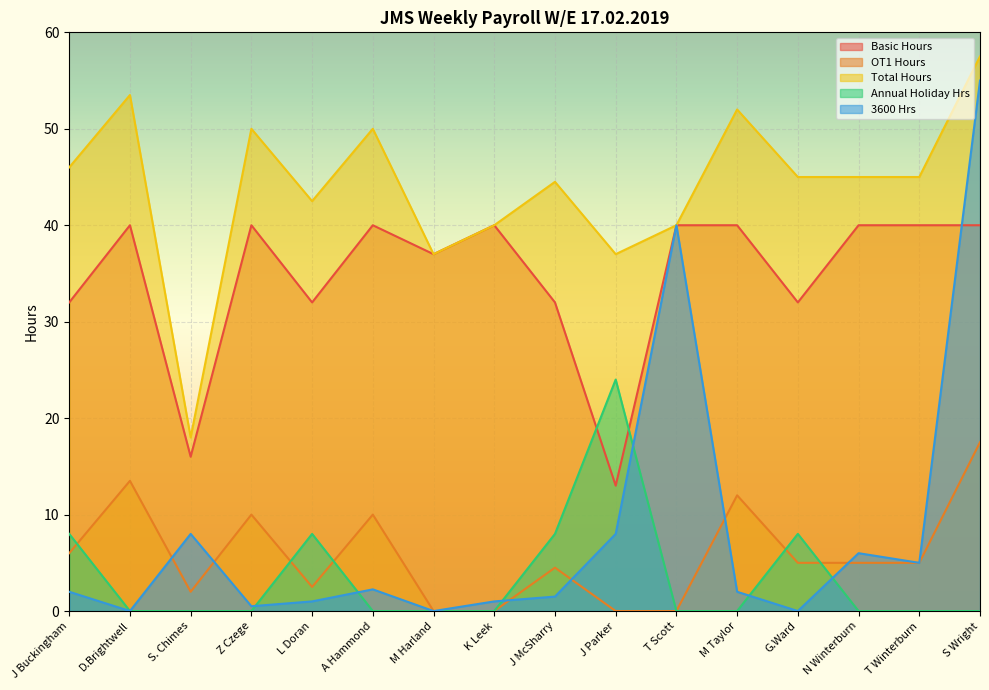

What is the sum of the Annual Holiday Hrs values at S. Chimes and J Parker?

24.0